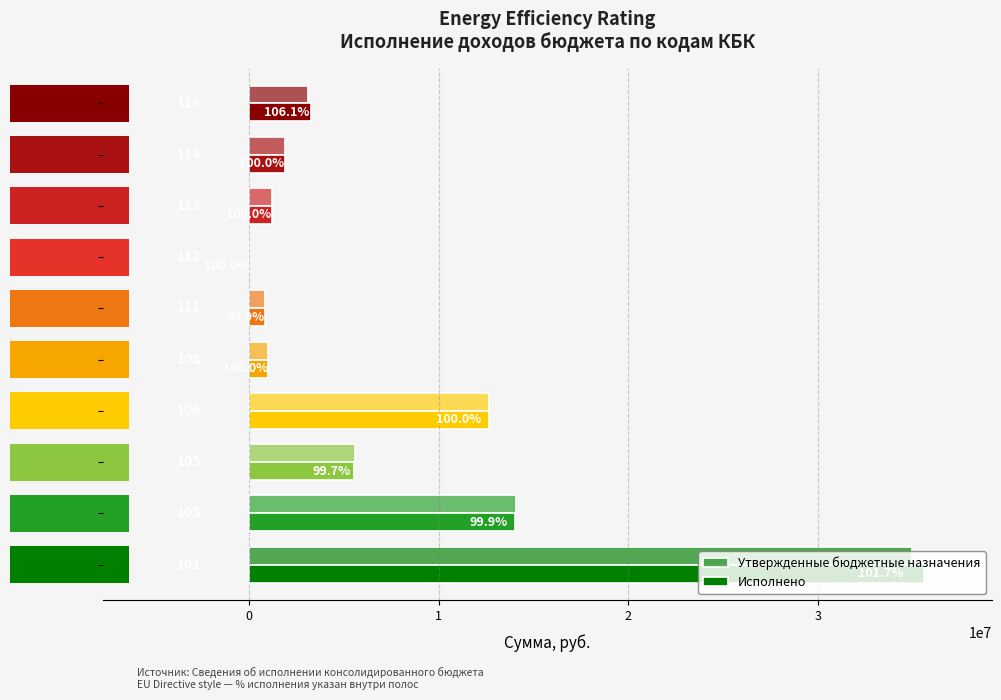

Are the bars horizontal?

Yes